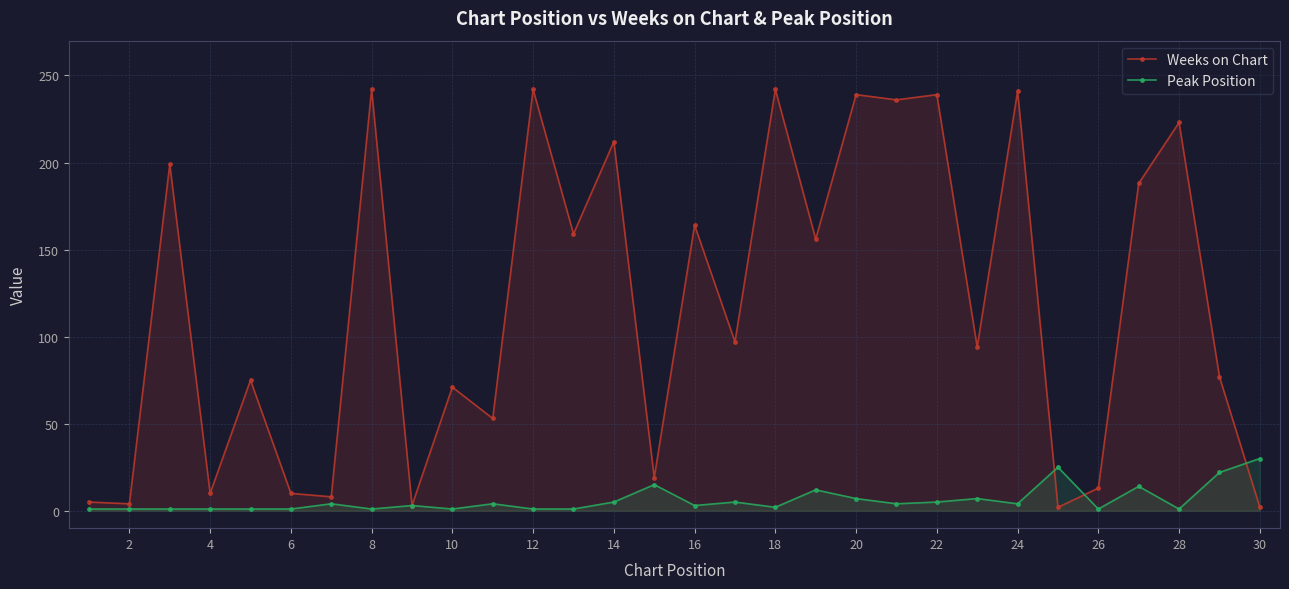

True or false: Weeks on Chart has more than 2 points higher than both neighbors.

True